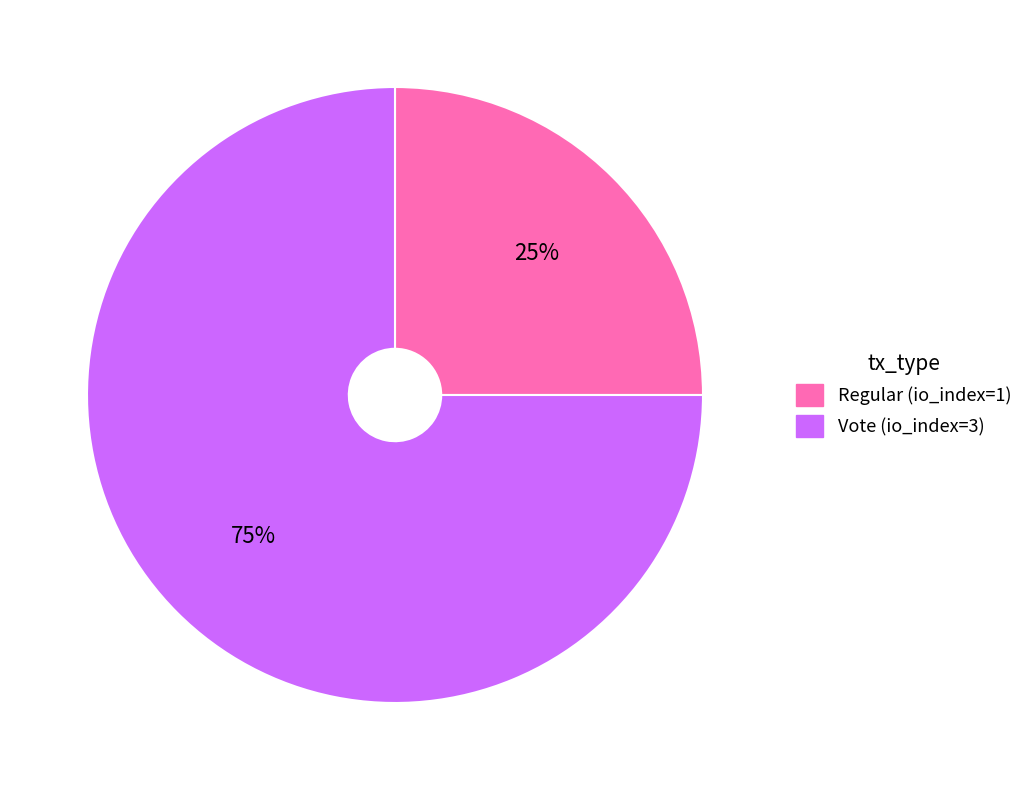

True or false: Regular (io_index=1) accounts for 11% of the total.

False